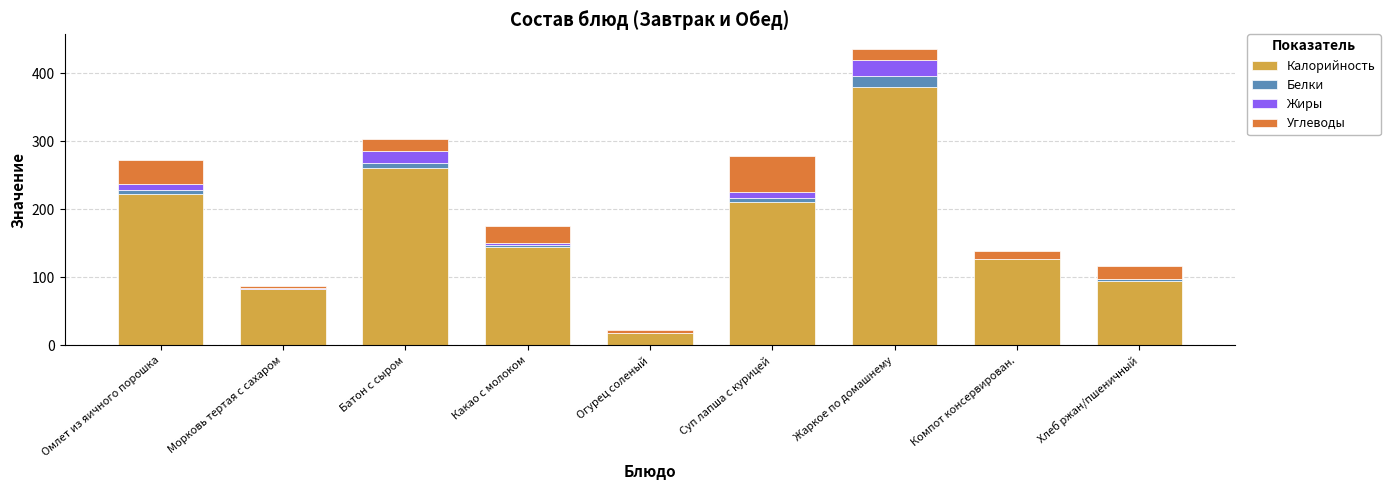

At which label does Калорийность reach its peak?

Жаркое по домашнему